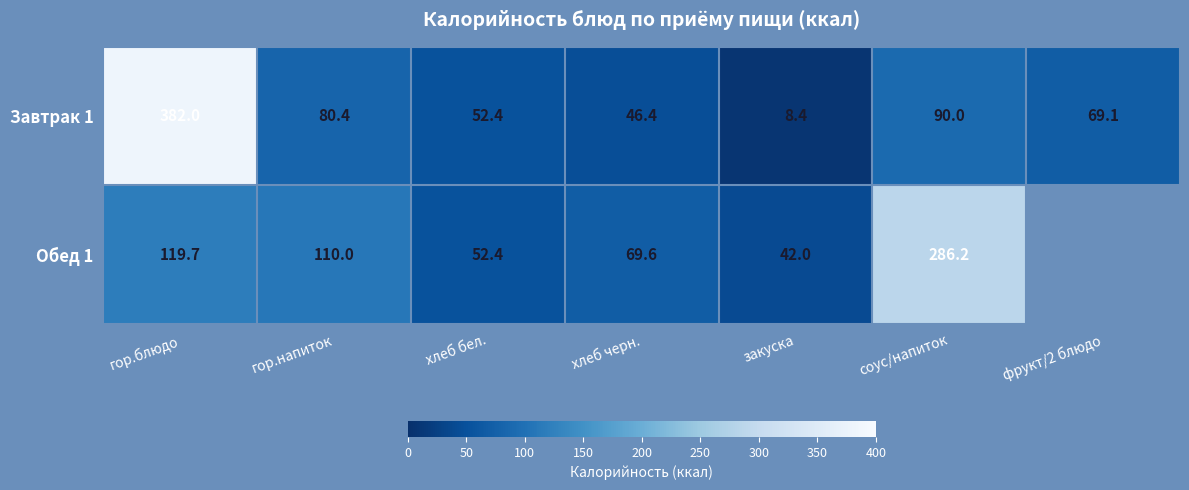

What is the difference between the maximum and second lowest values in the Завтрак 1 series?

335.6